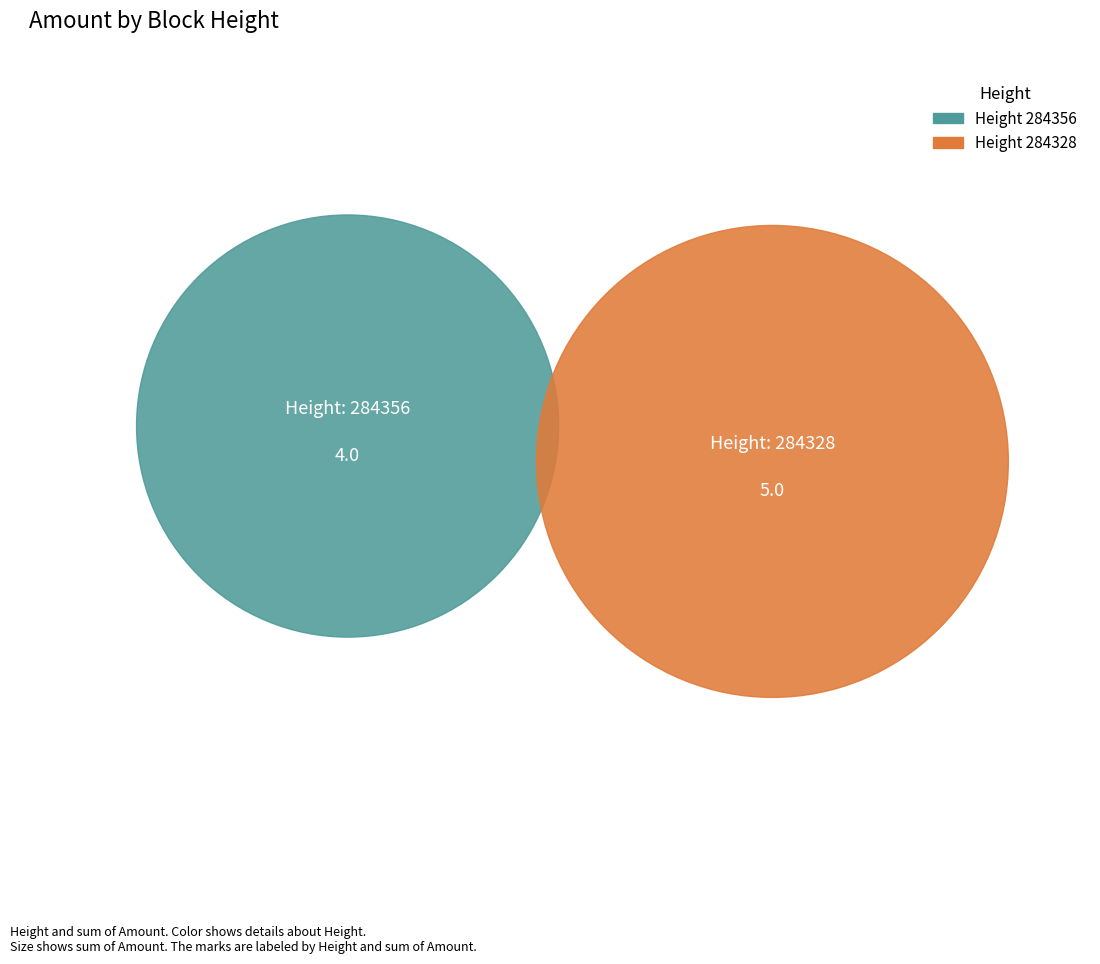

How many slices are in this pie chart?

2